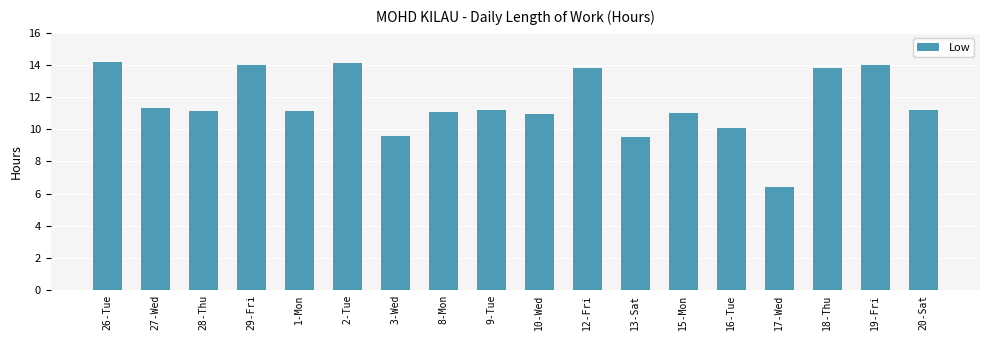

What is the change in value from 26-Tue to 16-Tue?

-4.1